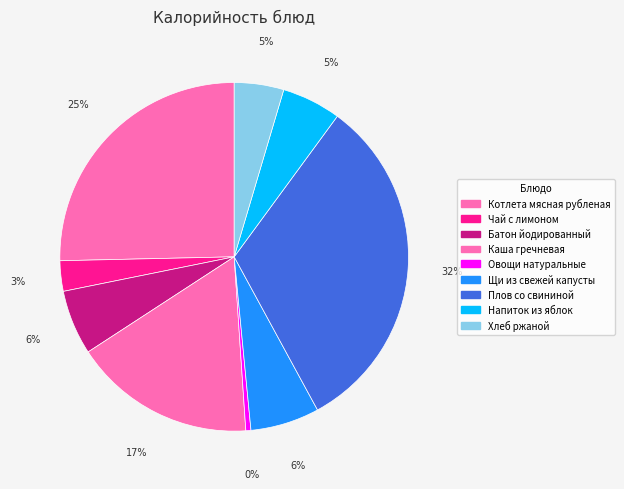

Does Батон йодированный account for over 50% of the chart?

No